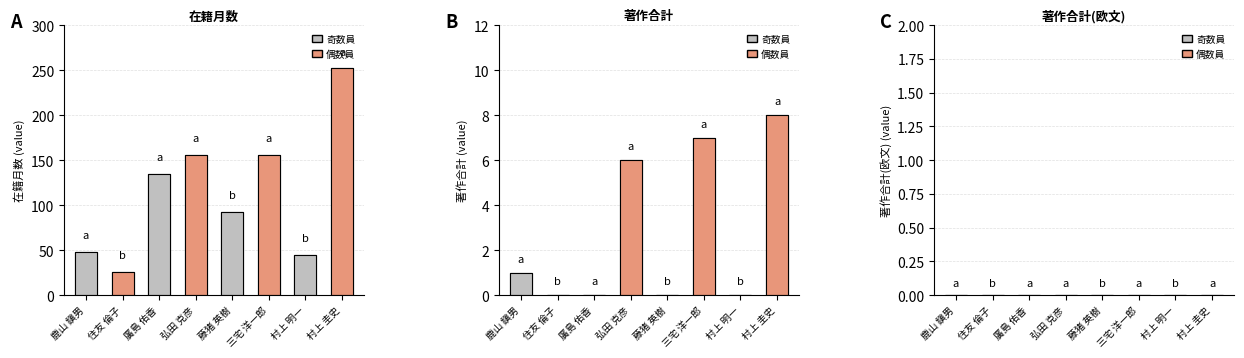

The value of 著作合計 at 藤猪 英樹 is 0. True or false?

True